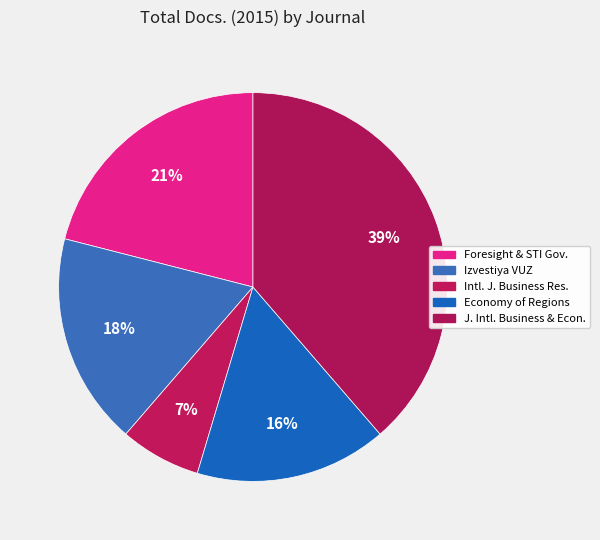

How many segments does this pie chart have?

5